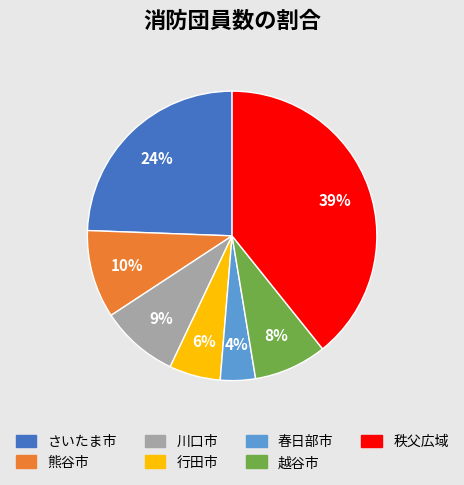

To the nearest percent, what is the average slice percentage?

14%